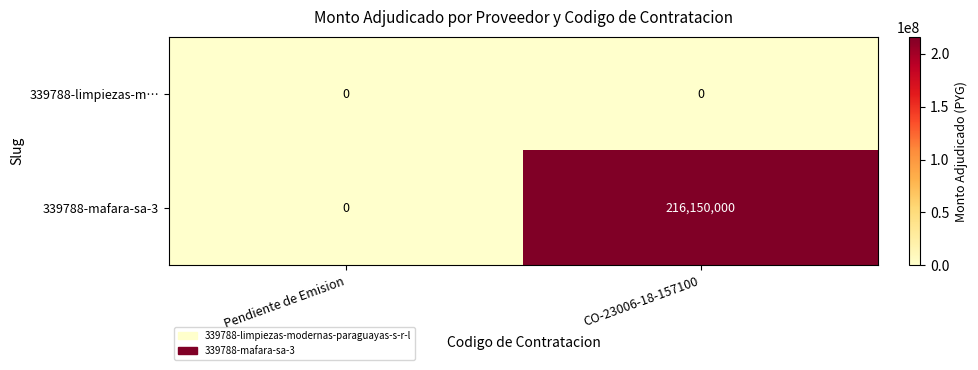

The value of 339788-limpiezas-m… at Pendiente de Emision is 0. True or false?

True